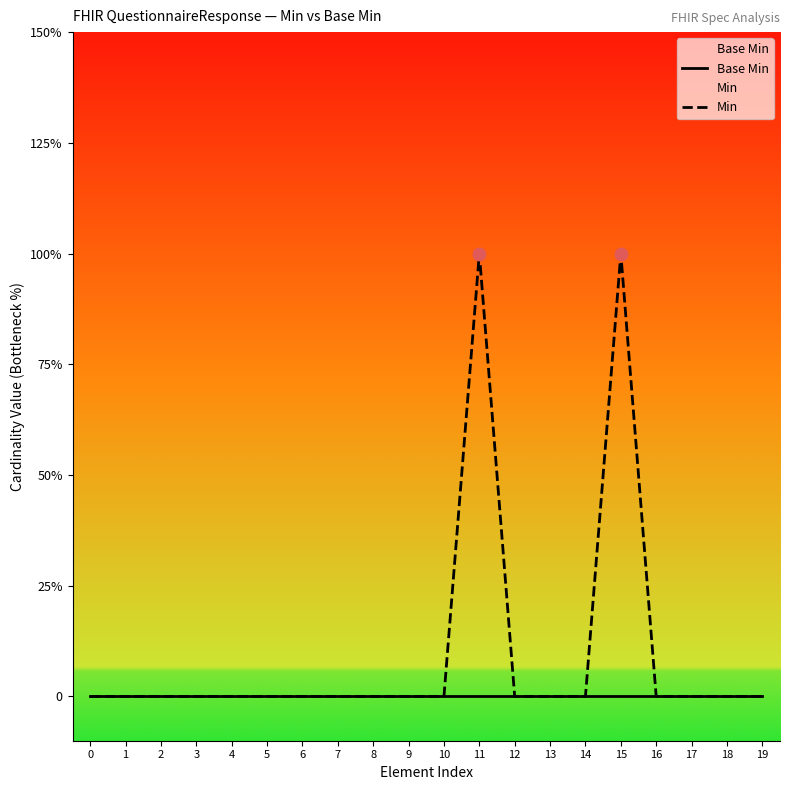

At how many categories does at least one series exceed 0?

2